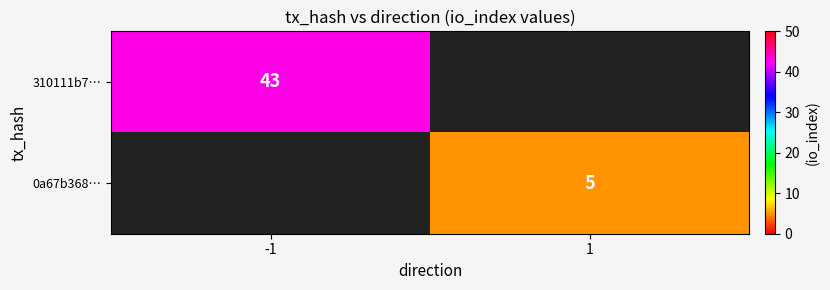

At which category does the chart reach its peak across all series?

-1